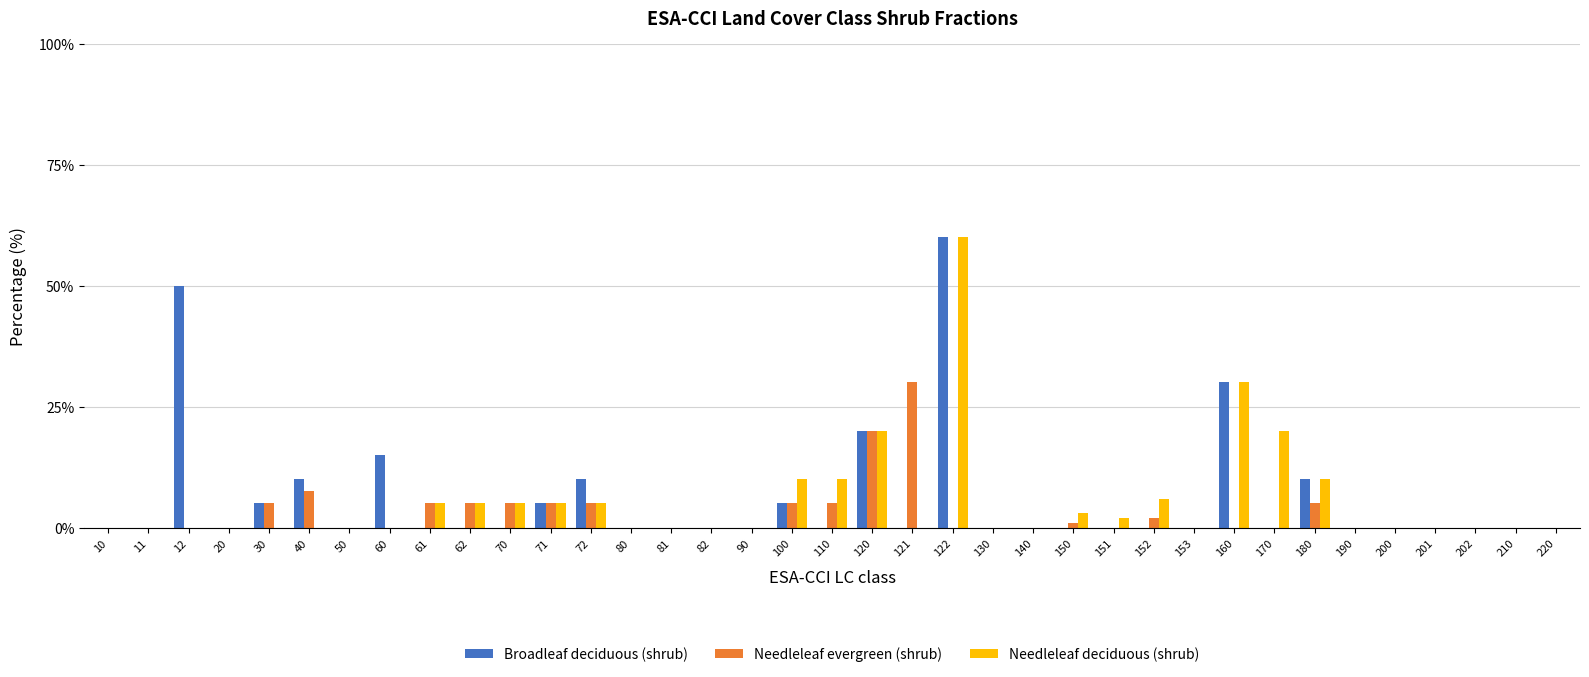

What are all the series names shown in the legend?

Broadleaf deciduous (shrub), Needleleaf evergreen (shrub), Needleleaf deciduous (shrub)